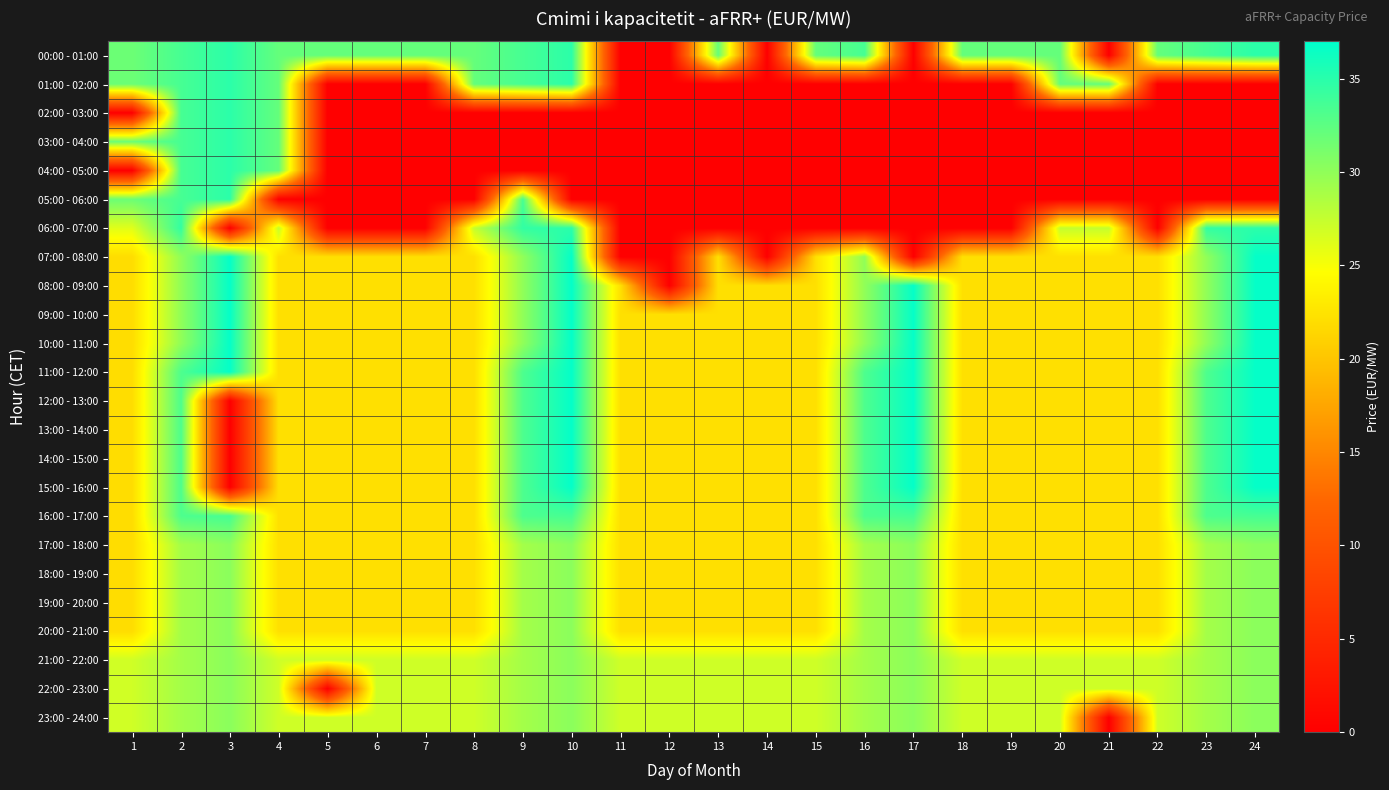

How many distinct data groups are displayed?

24